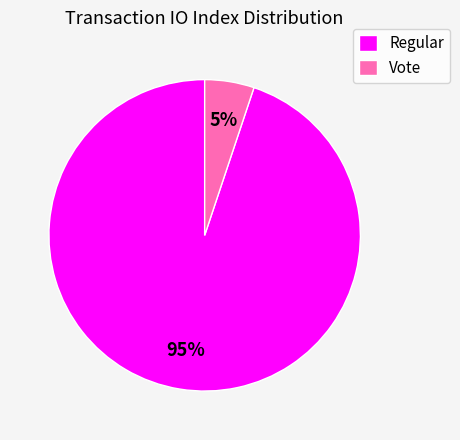

Which has a higher value, Vote or Regular?

Regular